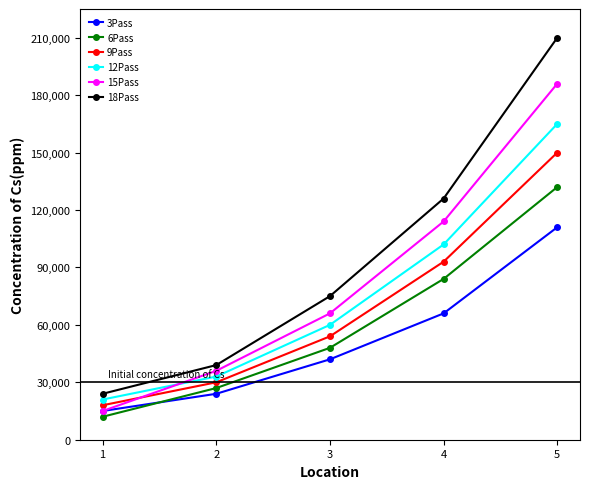

What is the approximate value of 9Pass at 4, to the nearest 10?

30